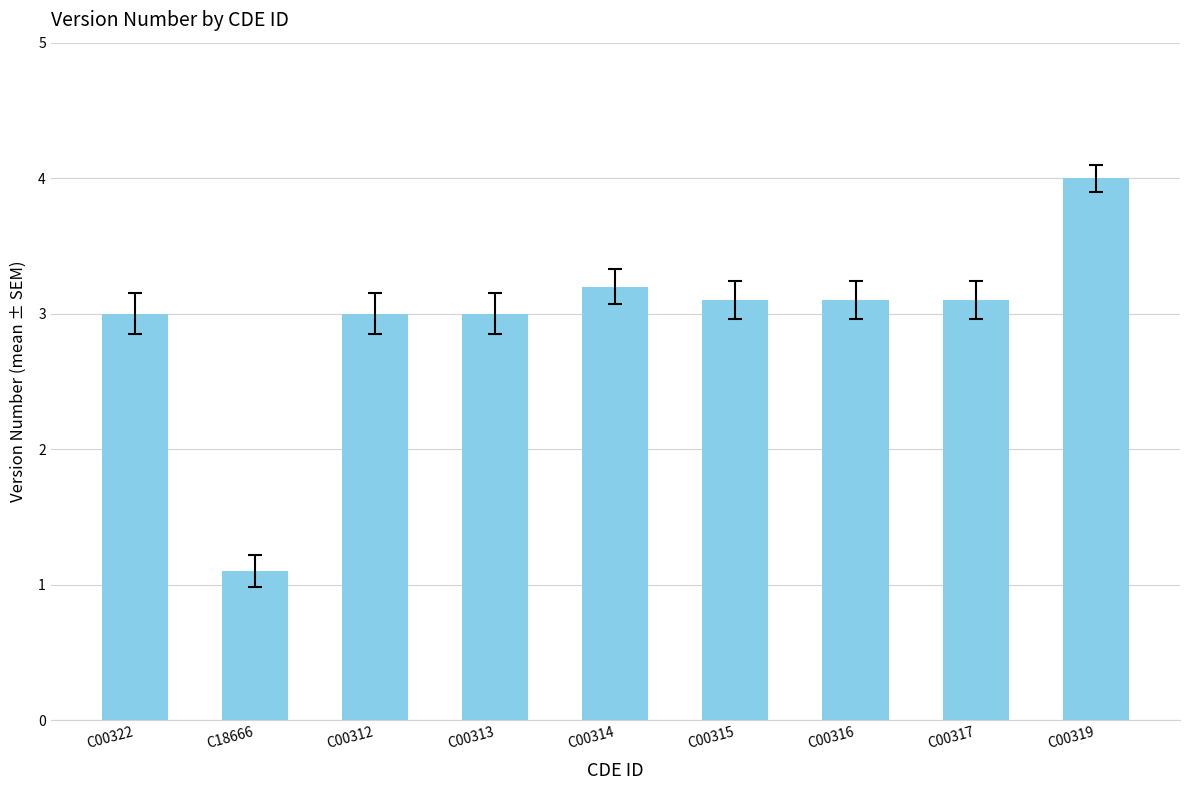

Reading left to right, transcribe all the data shown in this chart.

3.0	1.1	3.0	3.0	3.2	3.1	3.1	3.1	4.0